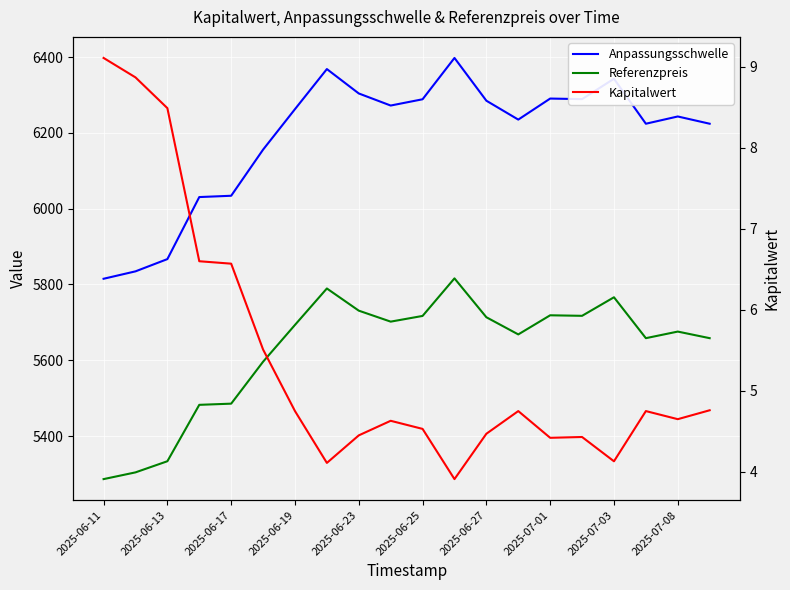

How many interior local valleys does the Kapitalwert series have?

5